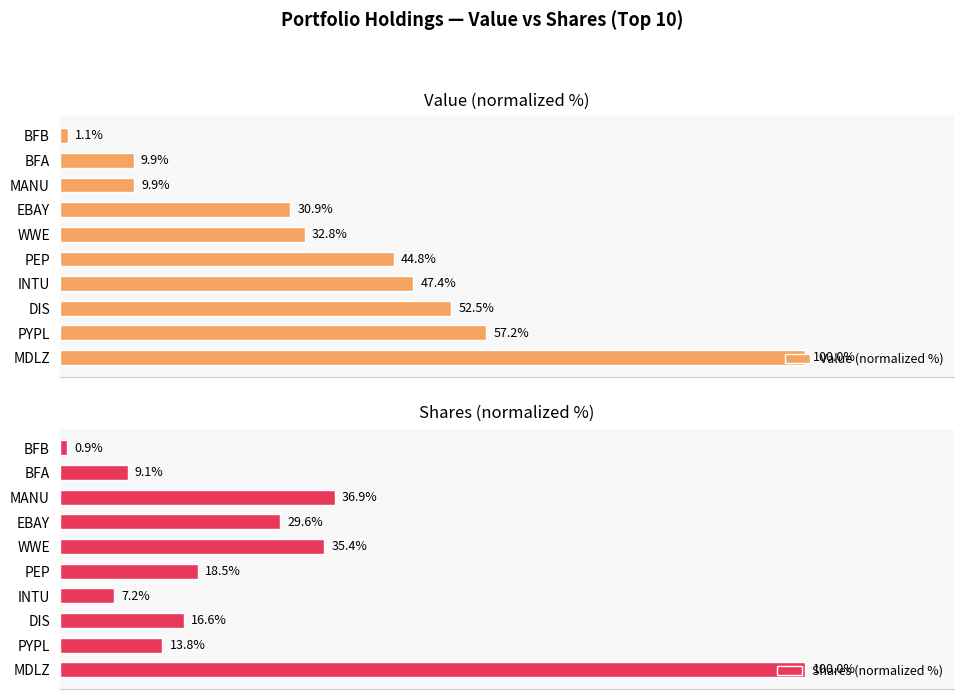

At which label does Value (normalized %) reach its minimum?

BFB